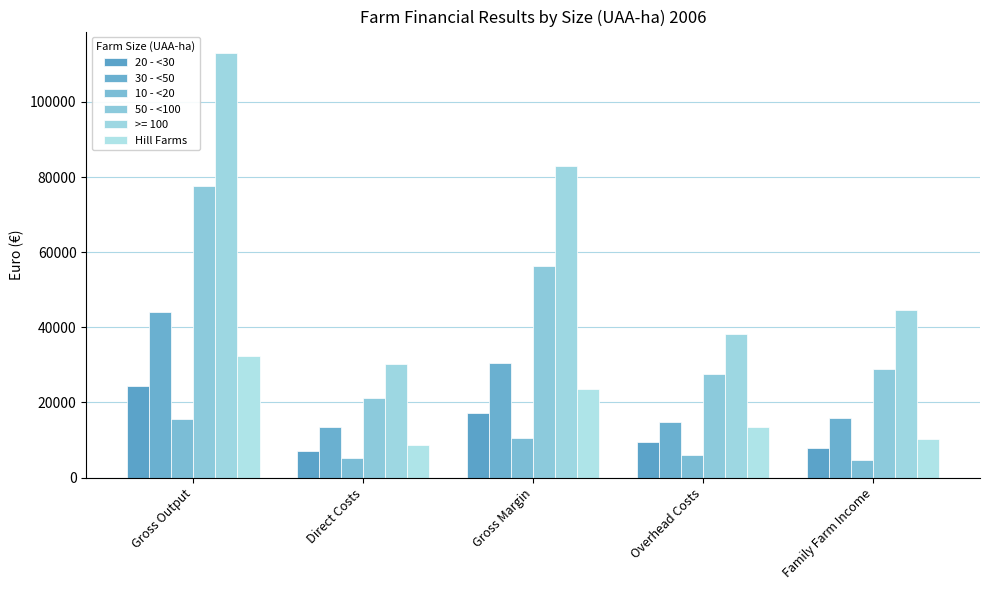

How many bars are there in total?

30